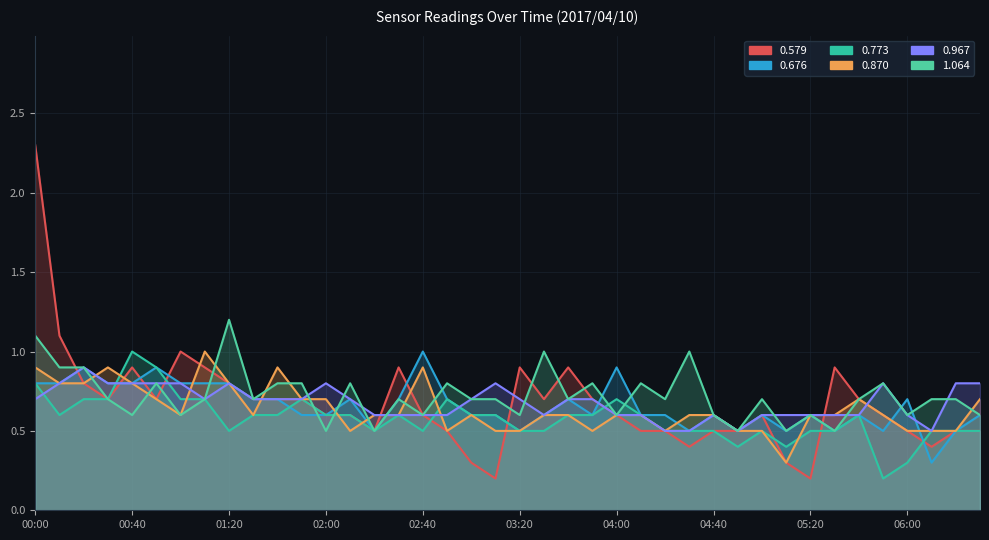

How many data points does each series have?

40